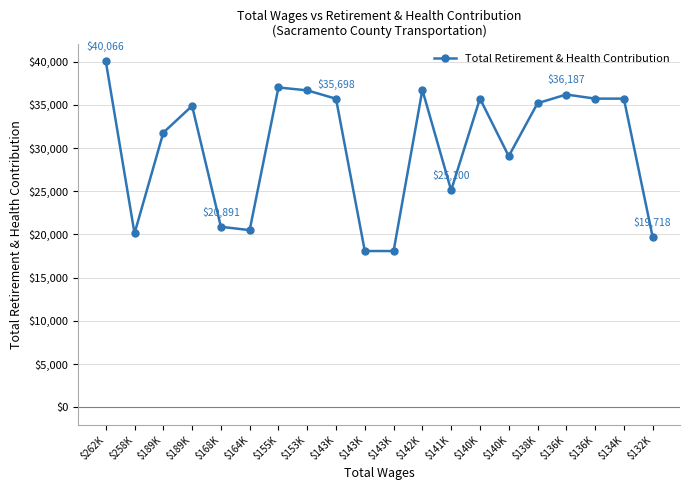

True or false: the data shows 10945 at $132K.

False